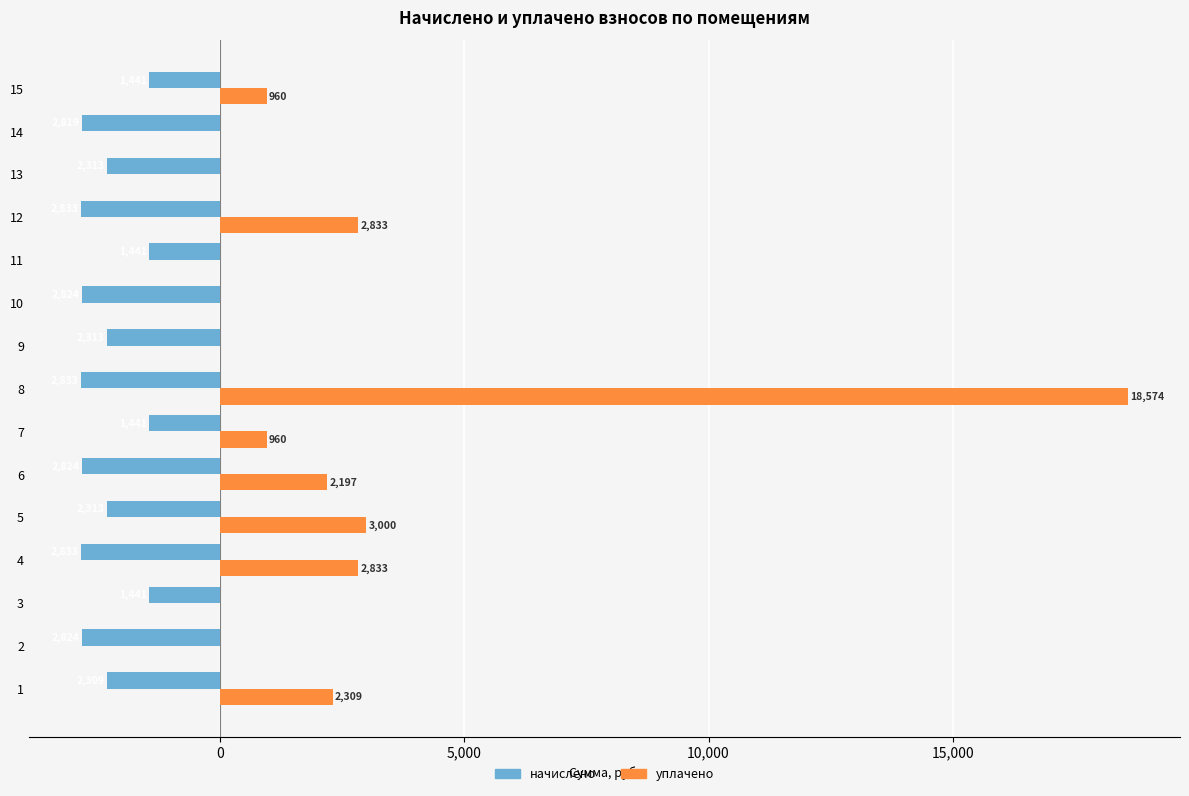

Is the value of начислено at 5 greater than the value of уплачено at 13?

No